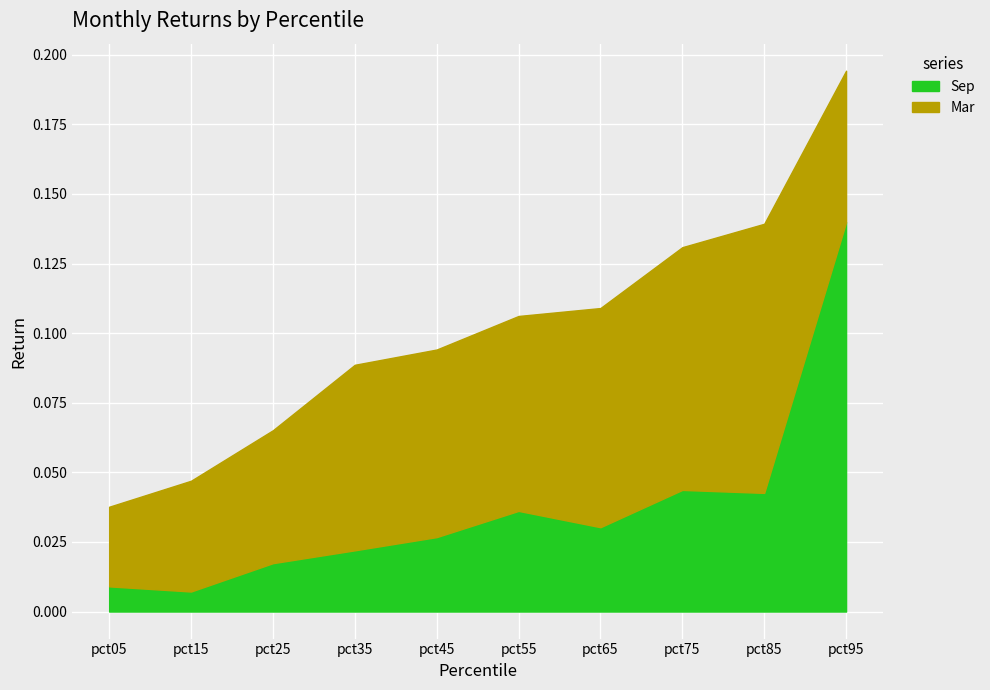

Which category has the highest value in the Sep series?

pct95